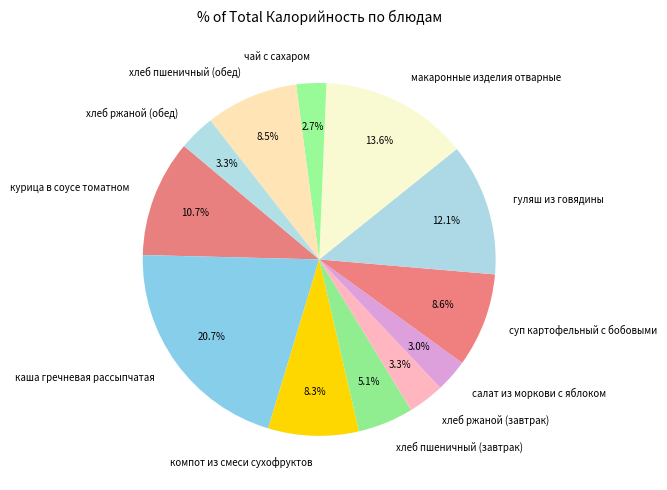

Is there a majority slice in this chart?

No